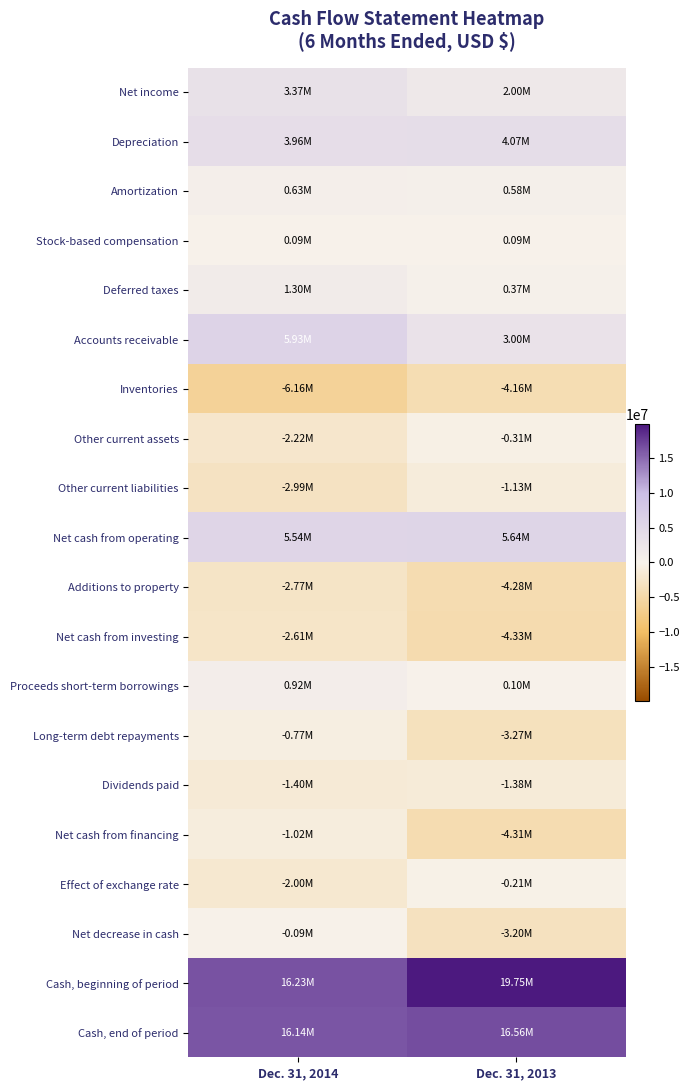

Which series has the largest total across all categories?

Cash, beginning of period